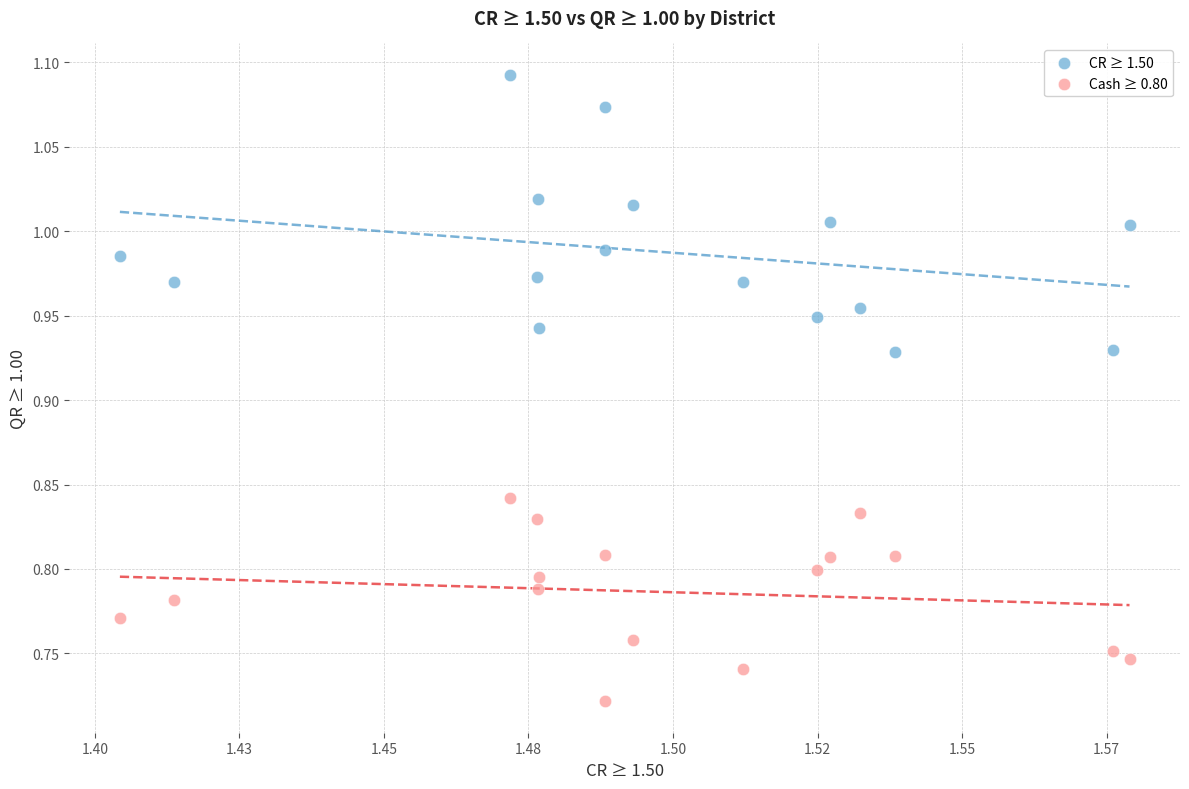

Which series reaches the maximum Y coordinate?

CR ≥ 1.50